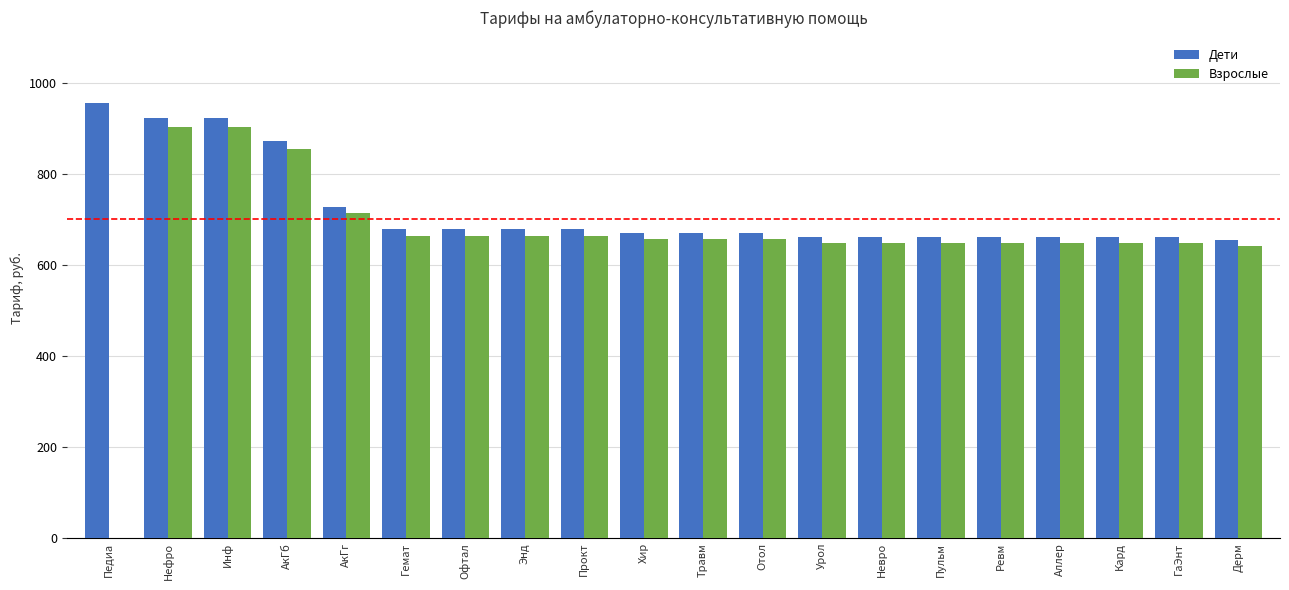

At which category does the chart reach its peak across all series?

Педиа